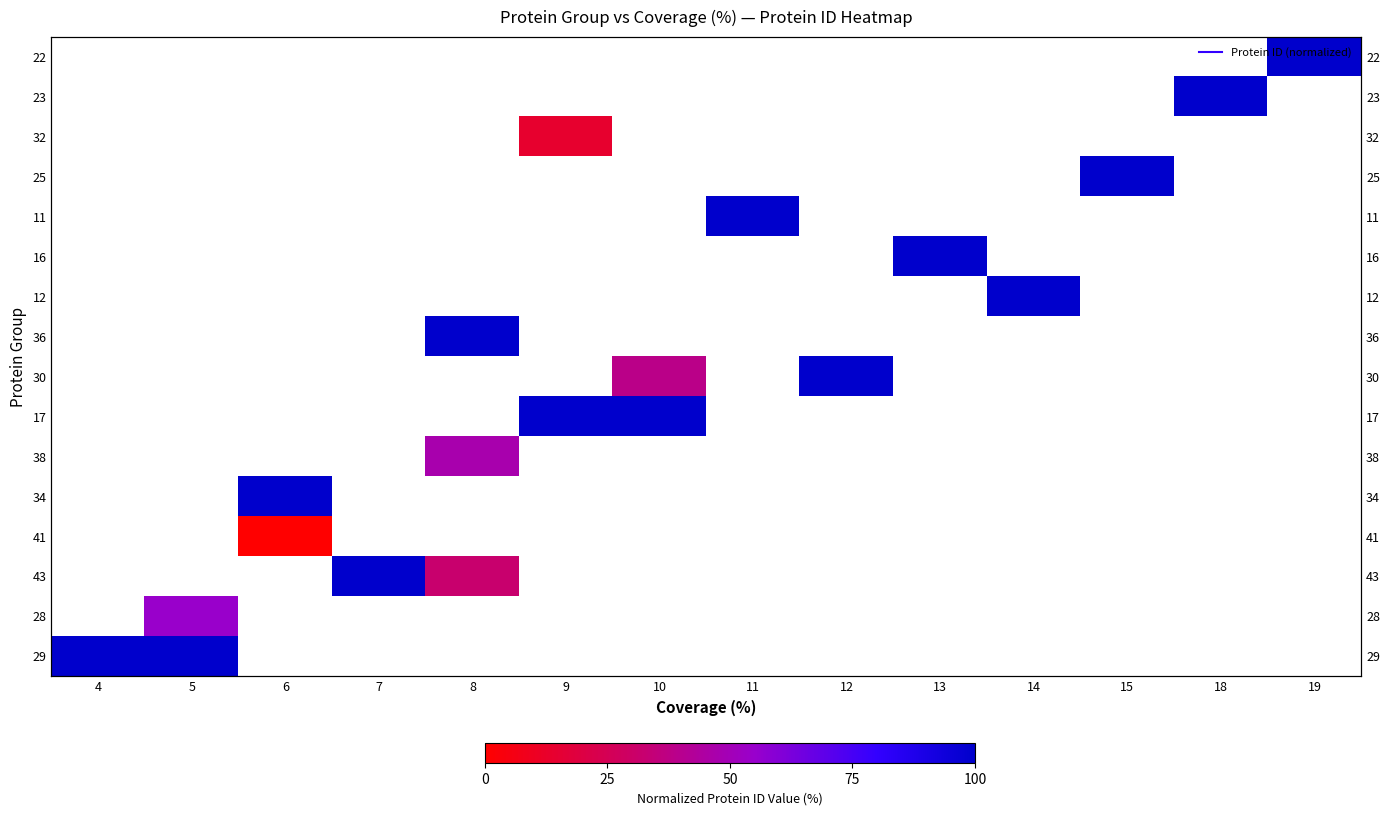

How many series are shown in this chart?

16